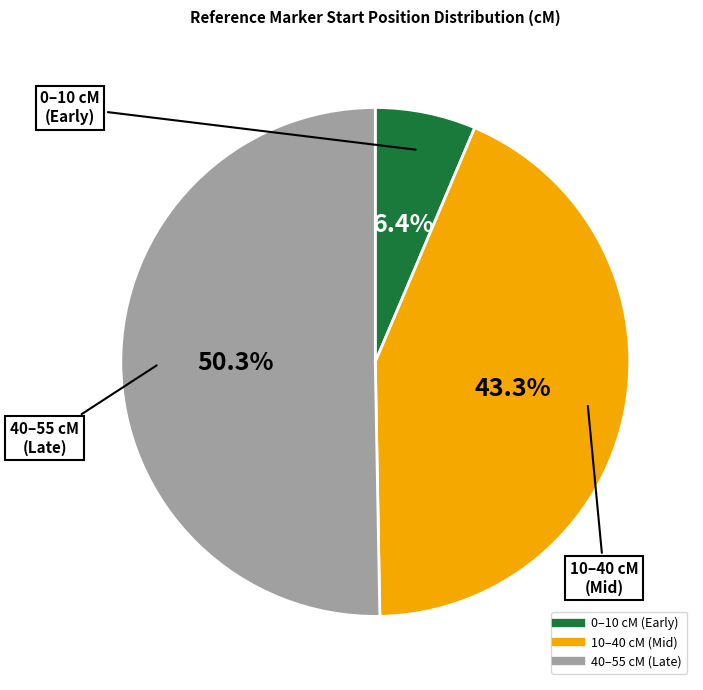

How many segments does this pie chart have?

3